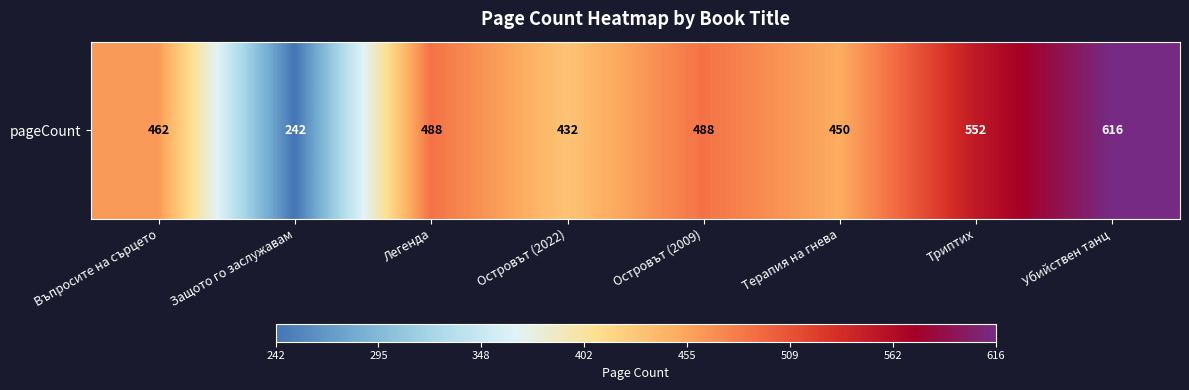

Between Островът (2022) and Защото го заслужавам, which is larger?

Островът (2022)